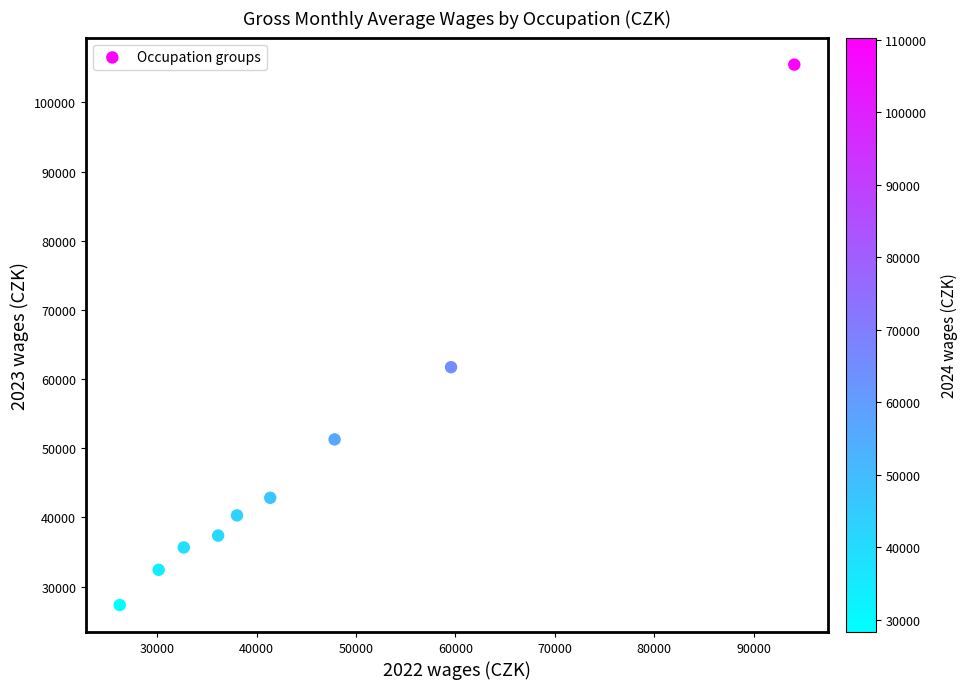

What is the average Y value?

48274